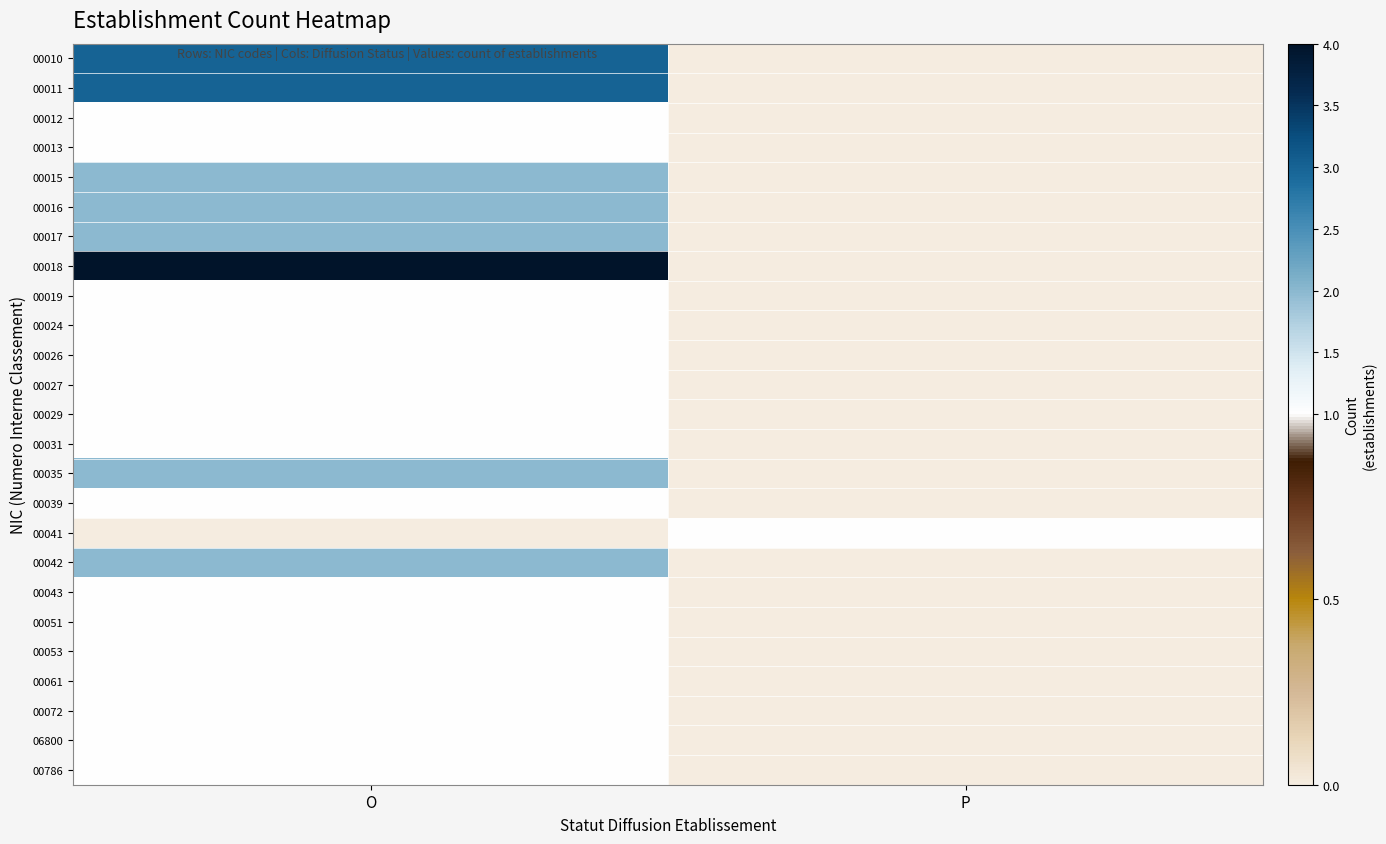

Reading left to right, transcribe all the data shown in this chart.

00010: O=3	P=0
00011: O=3	P=0
00012: O=1	P=0
00013: O=1	P=0
00015: O=2	P=0
00016: O=2	P=0
00017: O=2	P=0
00018: O=4	P=0
00019: O=1	P=0
00024: O=1	P=0
00026: O=1	P=0
00027: O=1	P=0
00029: O=1	P=0
00031: O=1	P=0
00035: O=2	P=0
00039: O=1	P=0
00041: O=0	P=1
00042: O=2	P=0
00043: O=1	P=0
00051: O=1	P=0
00053: O=1	P=0
00061: O=1	P=0
00072: O=1	P=0
06800: O=1	P=0
00786: O=1	P=0